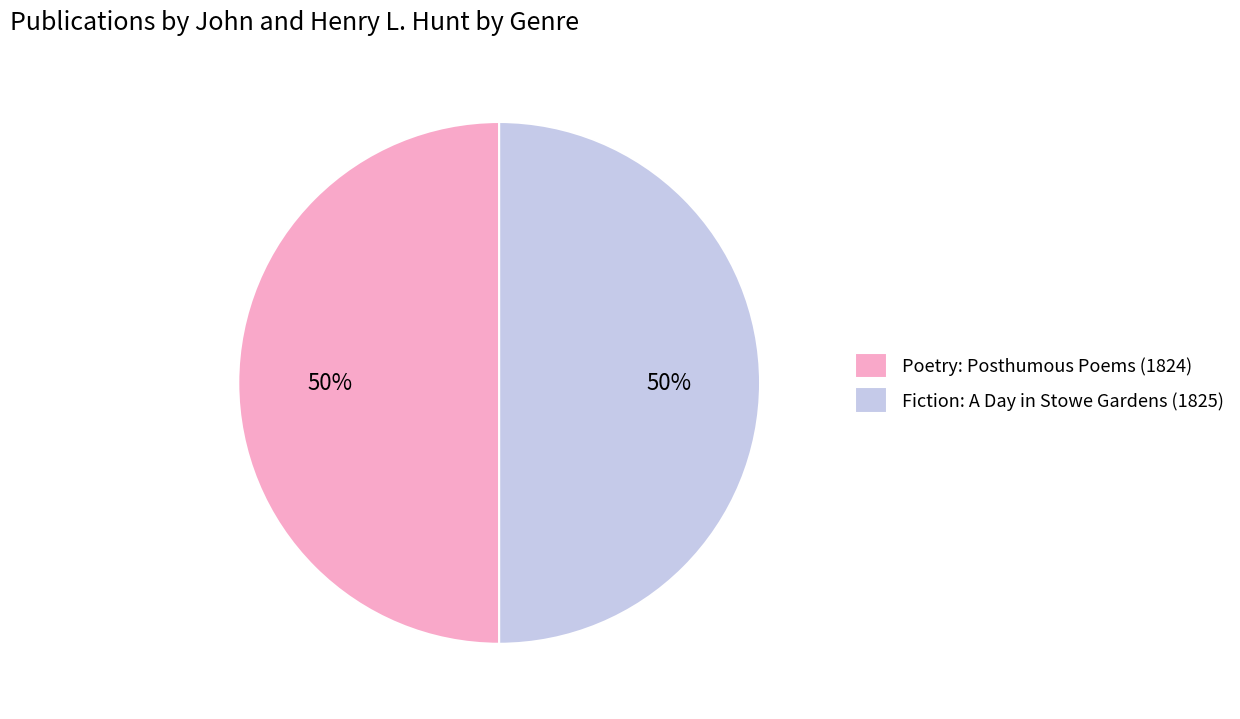

Is it true that Poetry: Posthumous Poems (1824) is 56% of the pie?

False